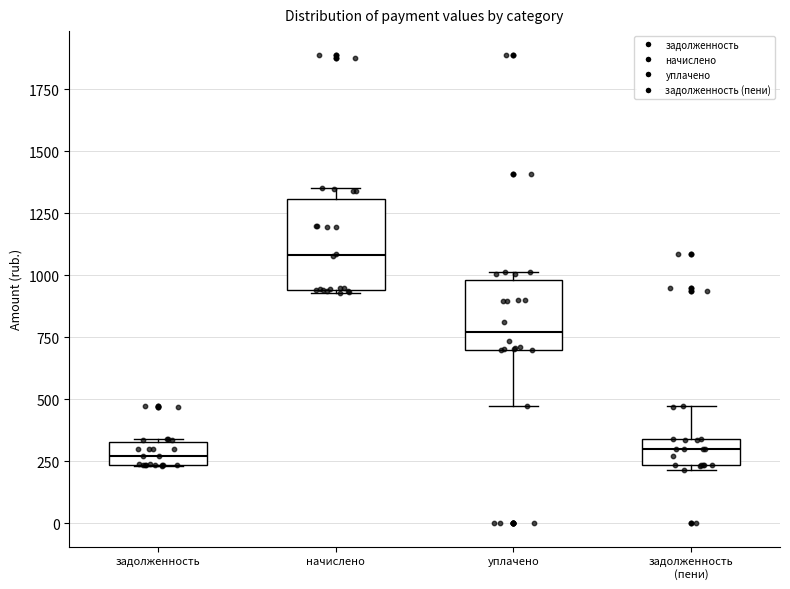

Reading left to right, read every box against the y-axis: the position of its median line, the range the box covers, and the ends of its whiskers. The values are not printed on the chart, so give them approximately, as read against the axis.

задолженность: median 250 (inside the box), box 250 to 350, whiskers 250 to 350
начислено: median 1100, box 950 to 1300, whiskers 950 to 1350
уплачено: median 750, box 700 to 1000, whiskers 450 to 1000 (just above the box's upper edge)
задолженность (пени): median 300, box 250 to 350, whiskers 200 to 450